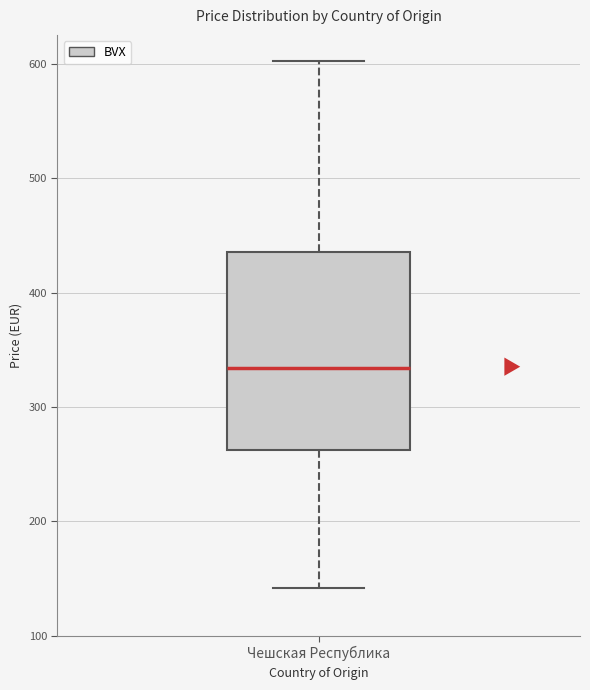

Transcribe this box plot: give where the median line is, the range the box spans, and where the two whiskers end, as read against the y-axis. The values are not printed on the chart, so give them approximately, as read against the axis.

median 330, box 260 to 440, whiskers 140 to 600